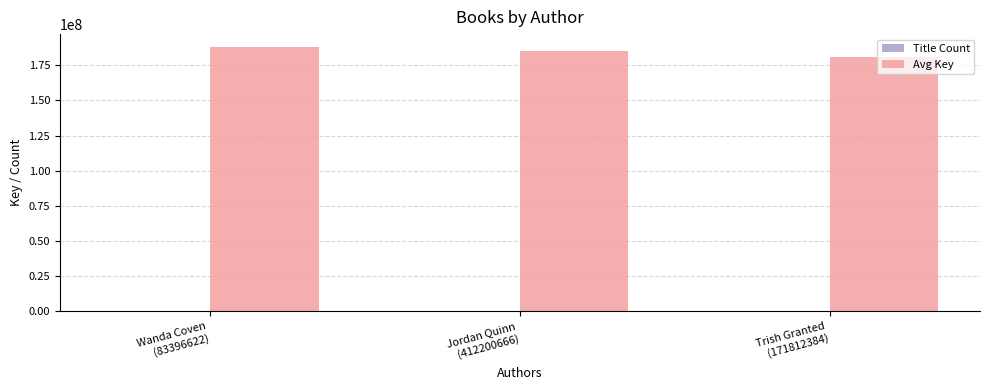

Which series has the largest total across all categories?

Avg Key